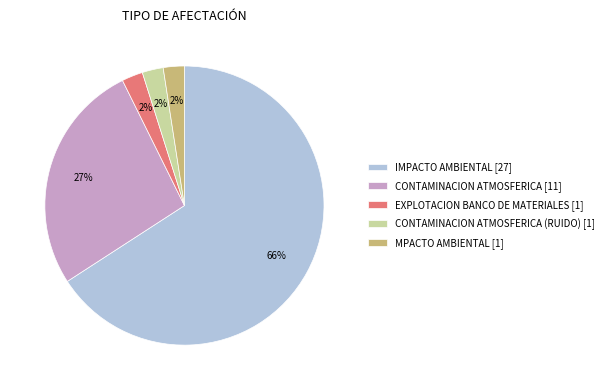

Which category accounts for the majority?

IMPACTO AMBIENTAL [27]